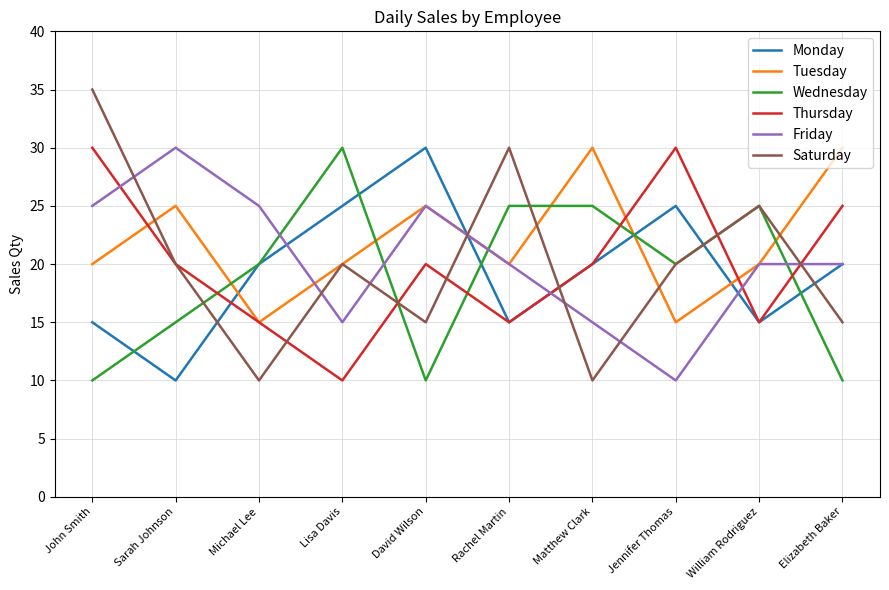

Which label corresponds to the largest value in the chart?

John Smith